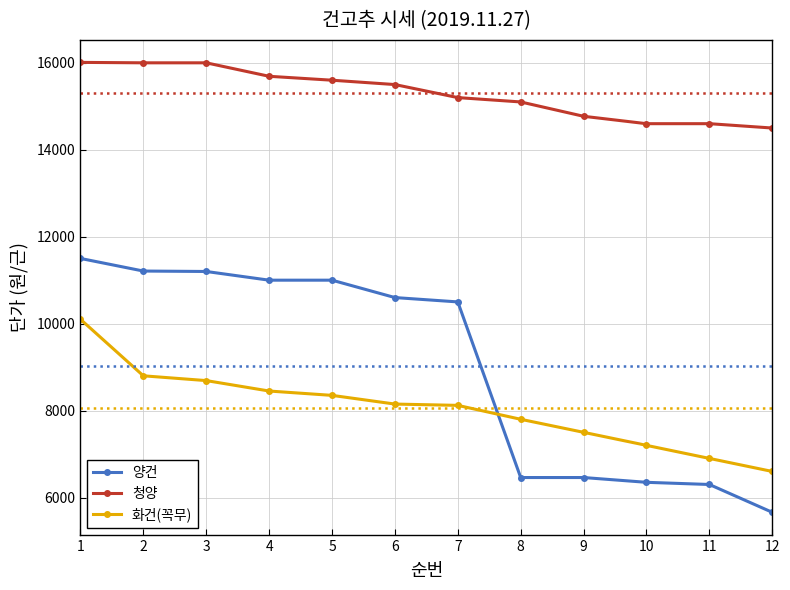

What is the minimum value shown in the chart?

5660